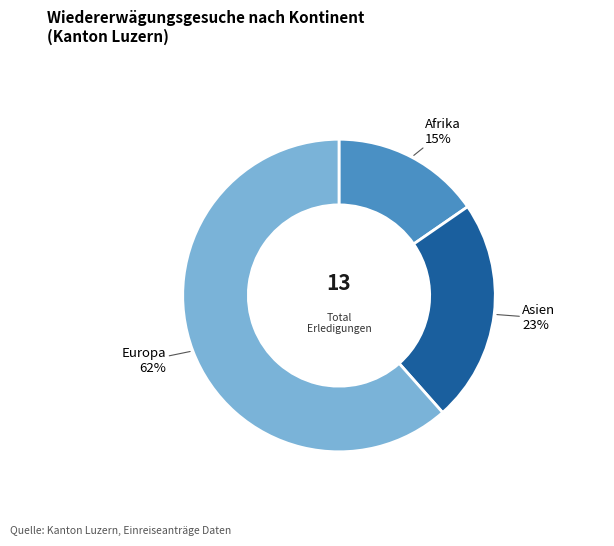

Do Asien and Afrika together represent more than half of the pie?

No